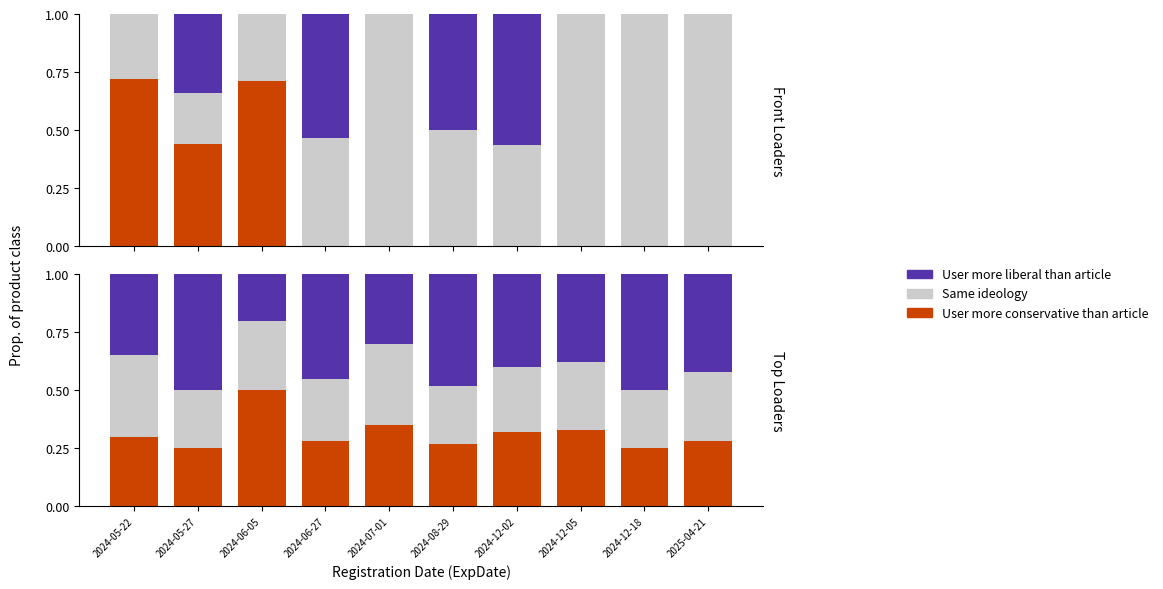

Which category has the lowest value in the User more conservative than article series?

2024-05-27